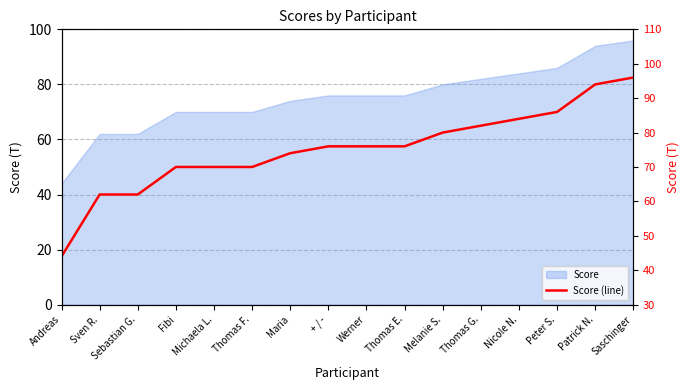

Rank the categories by value from lowest to highest.

Andreas, Sven R., Sebastian G., Fibi, Michaela L., Thomas F., Maria, + / -, Werner, Thomas E., Melanie S., Thomas G., Nicole N., Peter S., Patrick N., Saschinger